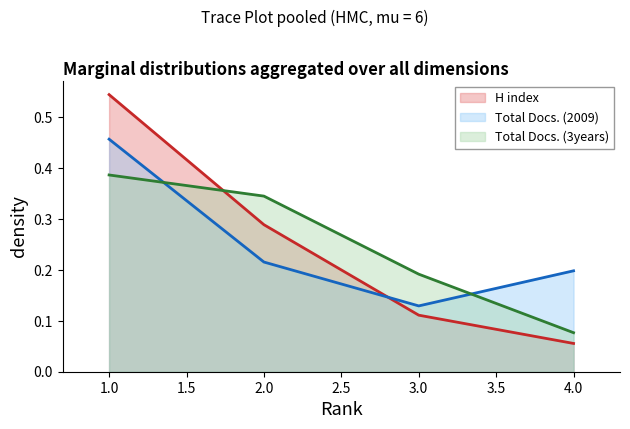

What is the value of the Total Docs. (3years) point at the 3rd from the left?

0.2